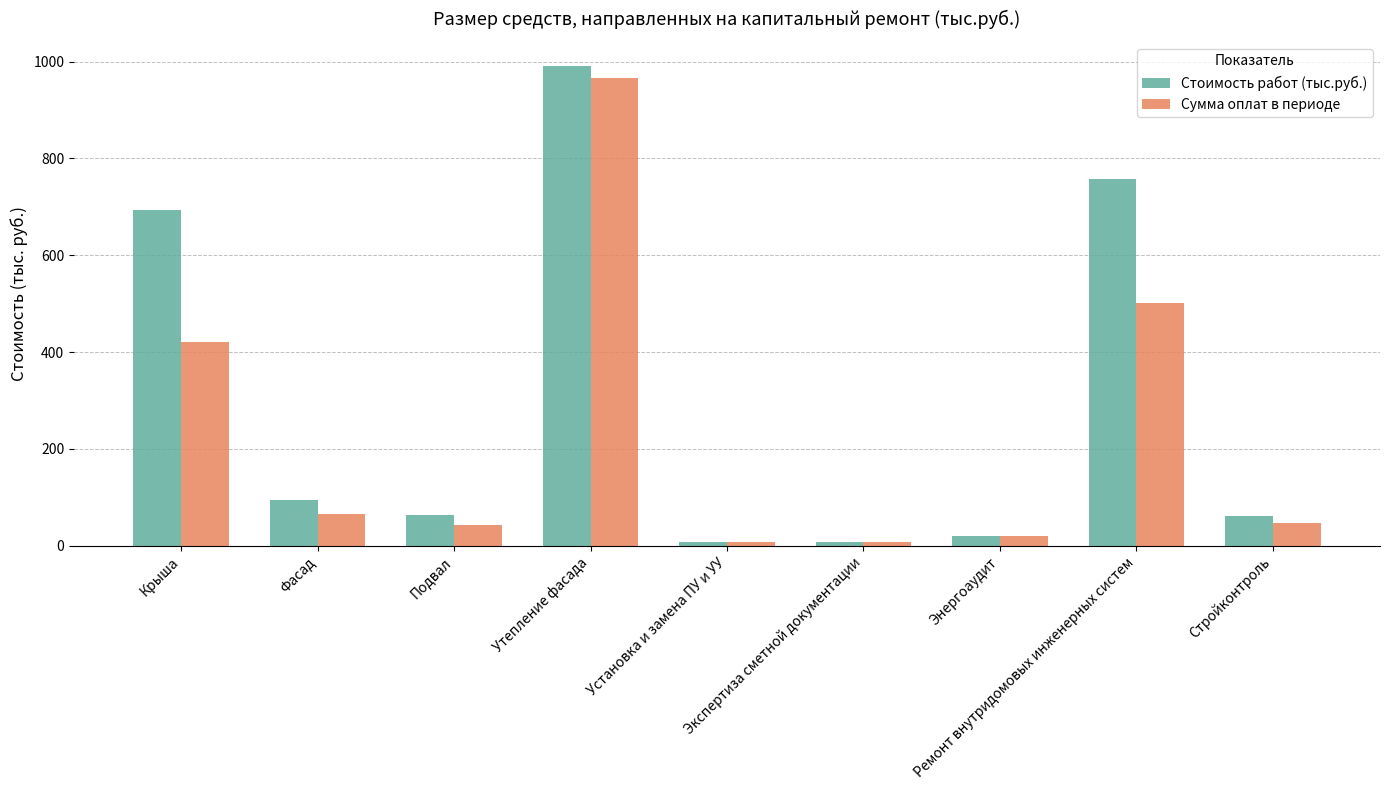

What is the minimum value shown in the chart?

7.2